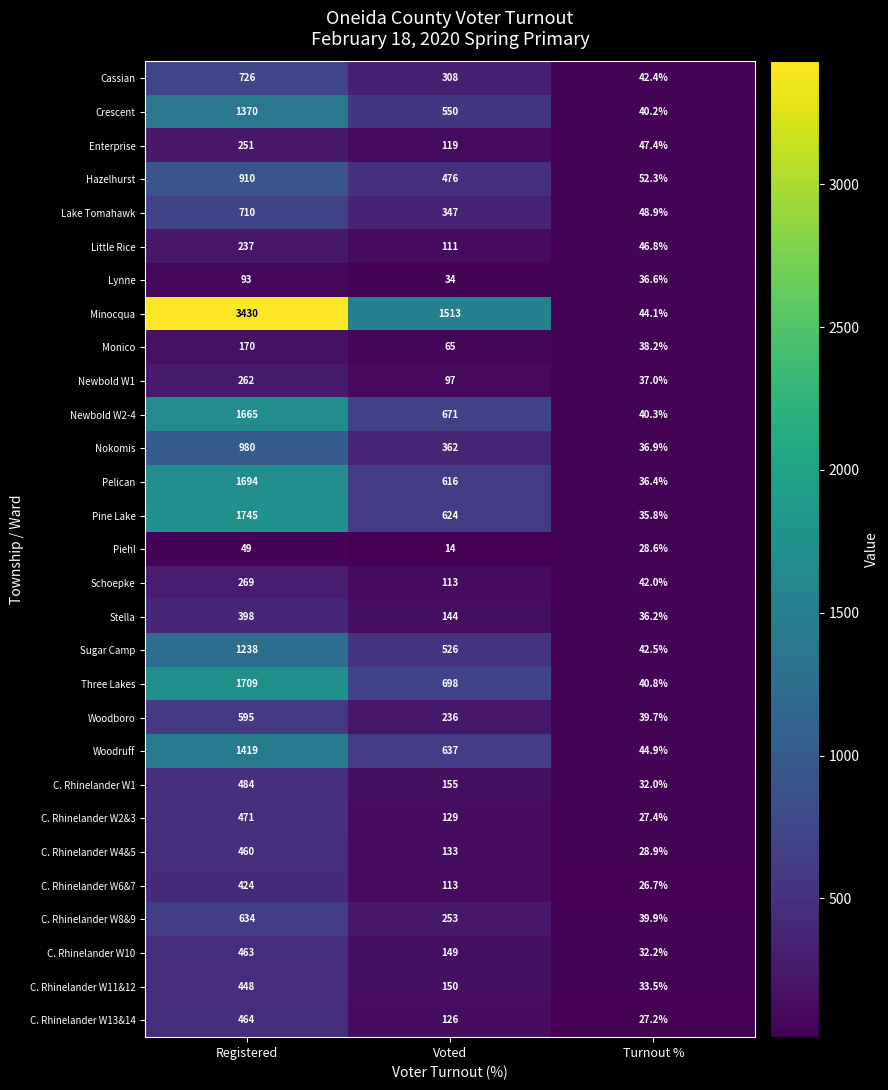

What is the minimum value shown in the chart?

14.0